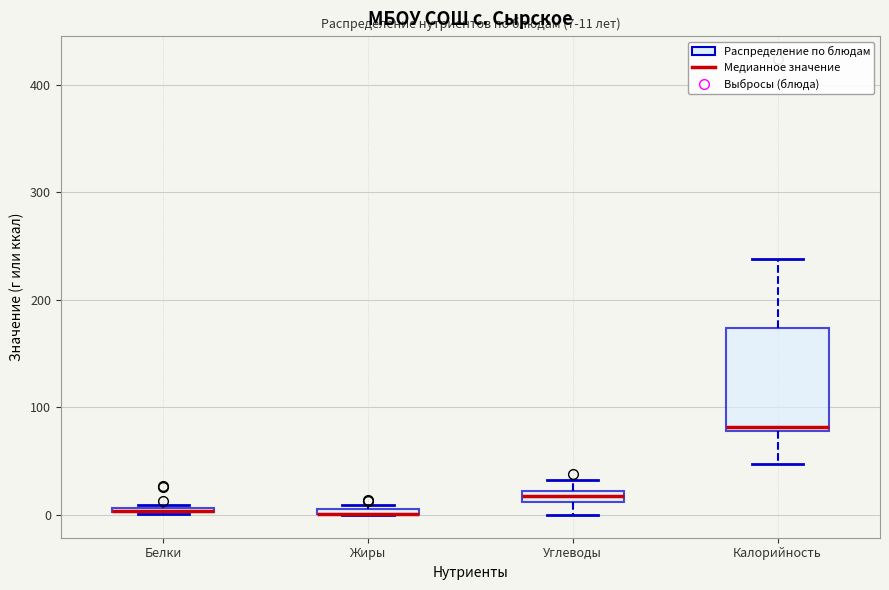

Which box is the tallest, from its lower edge to its upper edge?

Калорийность